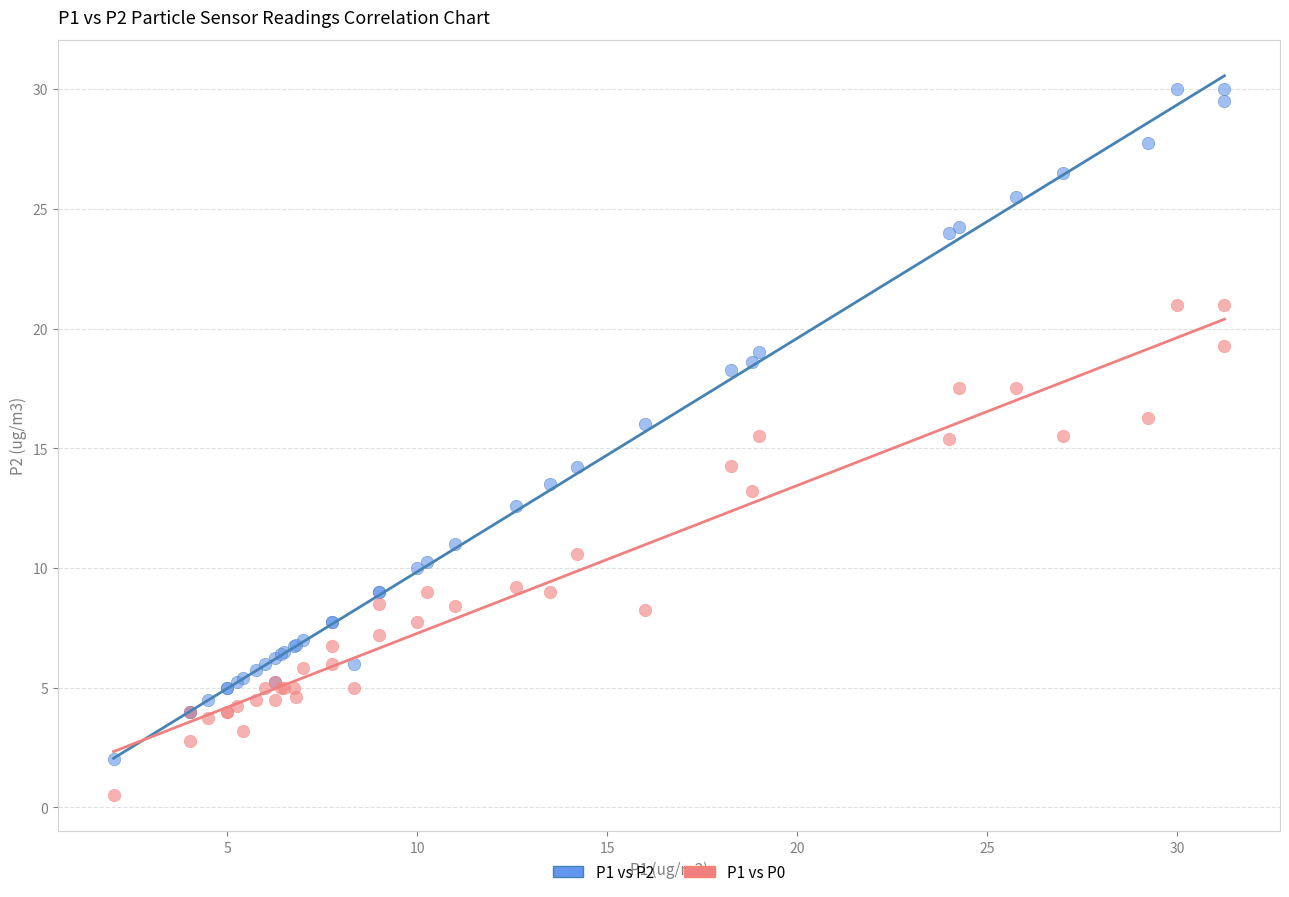

Which series has the widest spread of Y values?

P1 vs P2